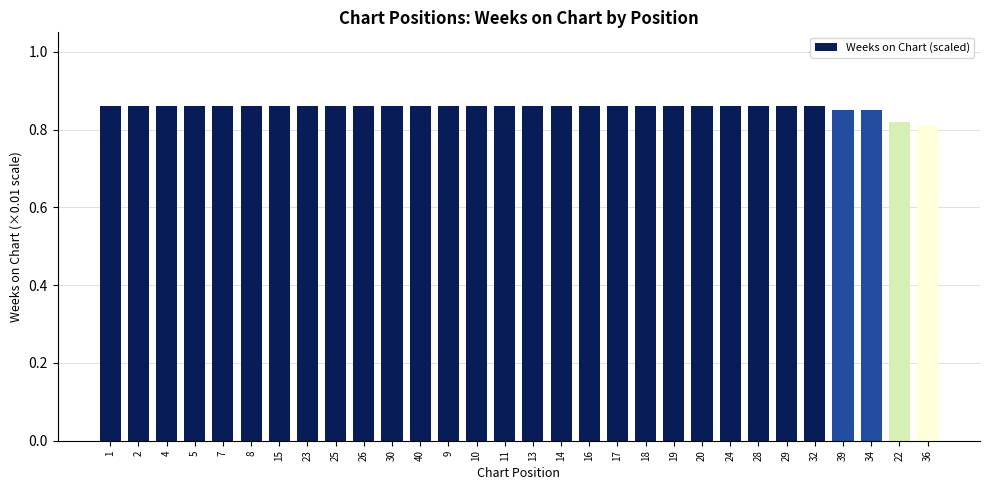

Is it true that the value at 34 is 0.4?

False